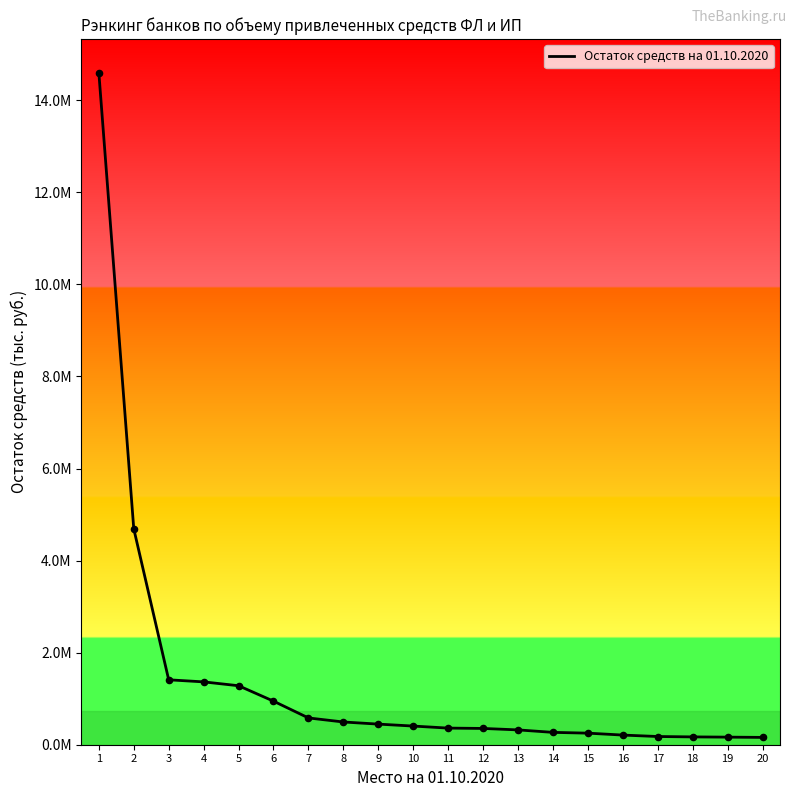

What is the change in value from 4 to 10?

-959846.3